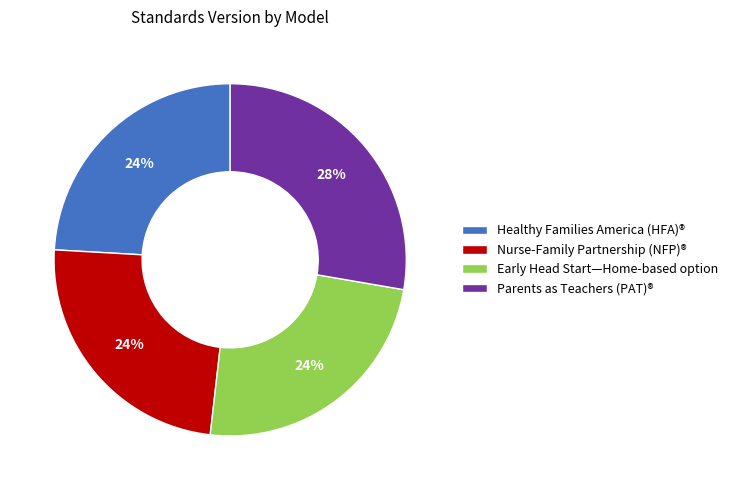

Do Parents as Teachers (PAT)® and Healthy Families America (HFA)® together represent more than half of the pie?

Yes